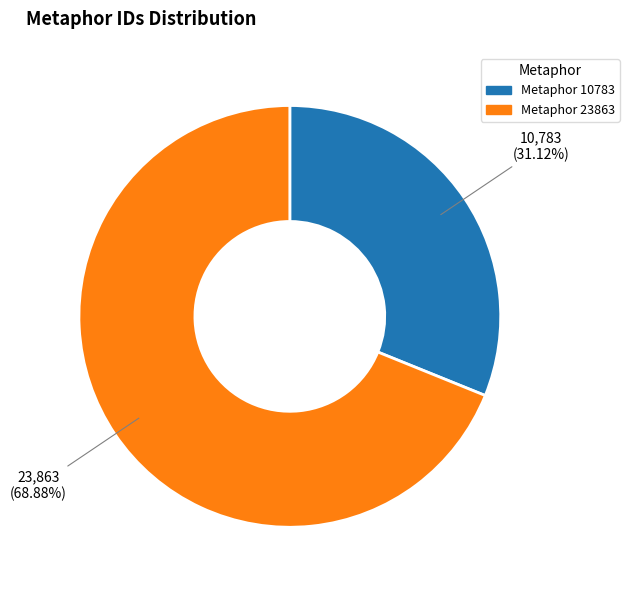

Rank the categories by value from lowest to highest.

Metaphor 10783, Metaphor 23863